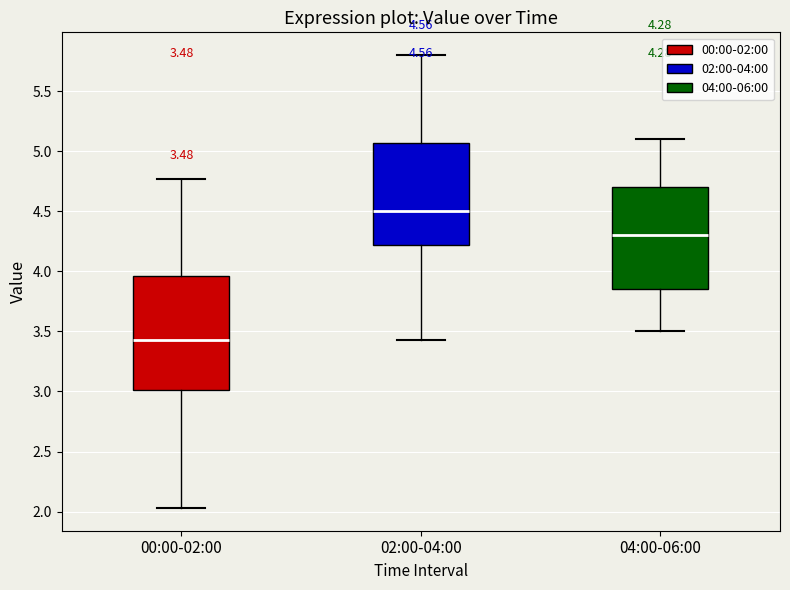

Which box's median line is the lowest?

00:00-02:00